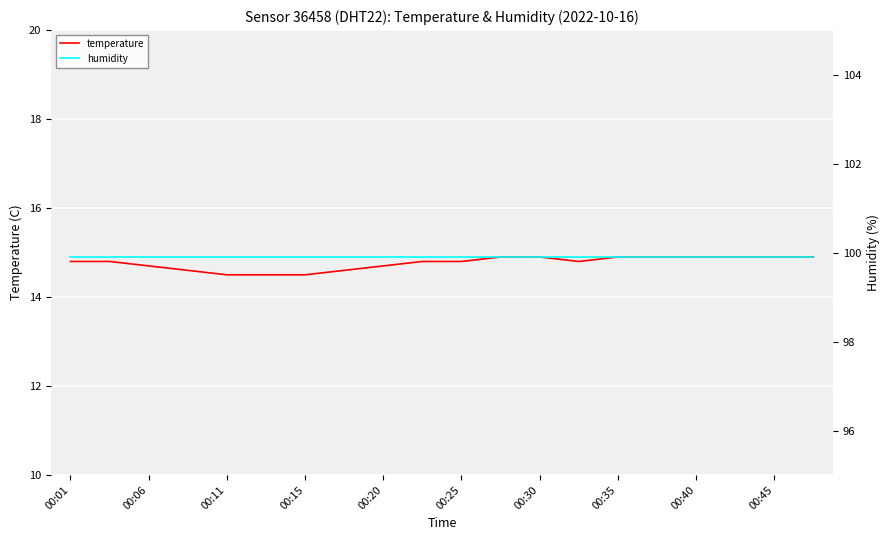

The temperature series shows 14.9 at 17. True or false?

True